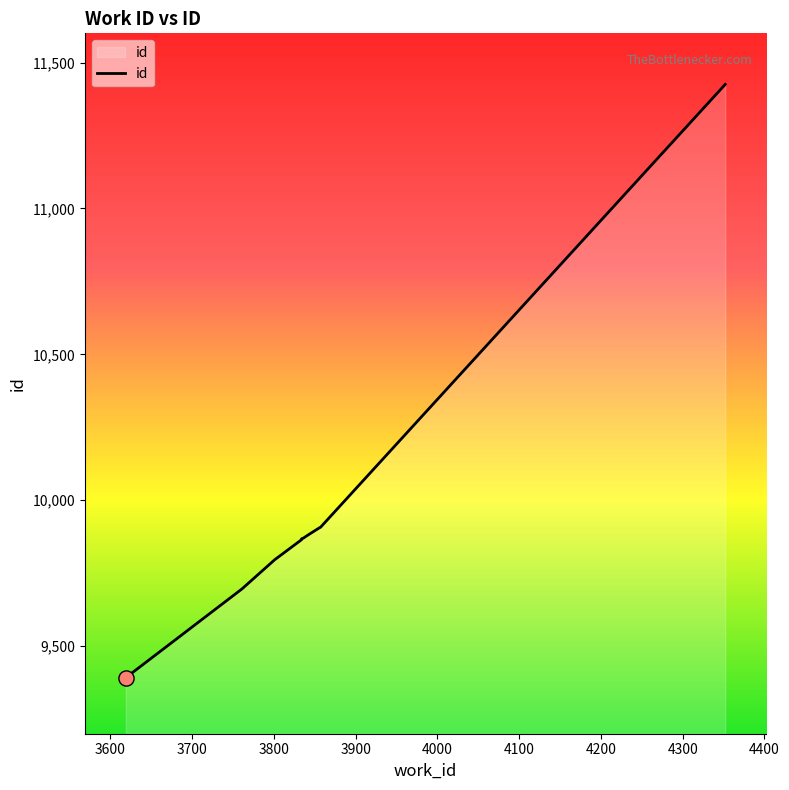

Between 3834 and 3836, which is larger?

3836